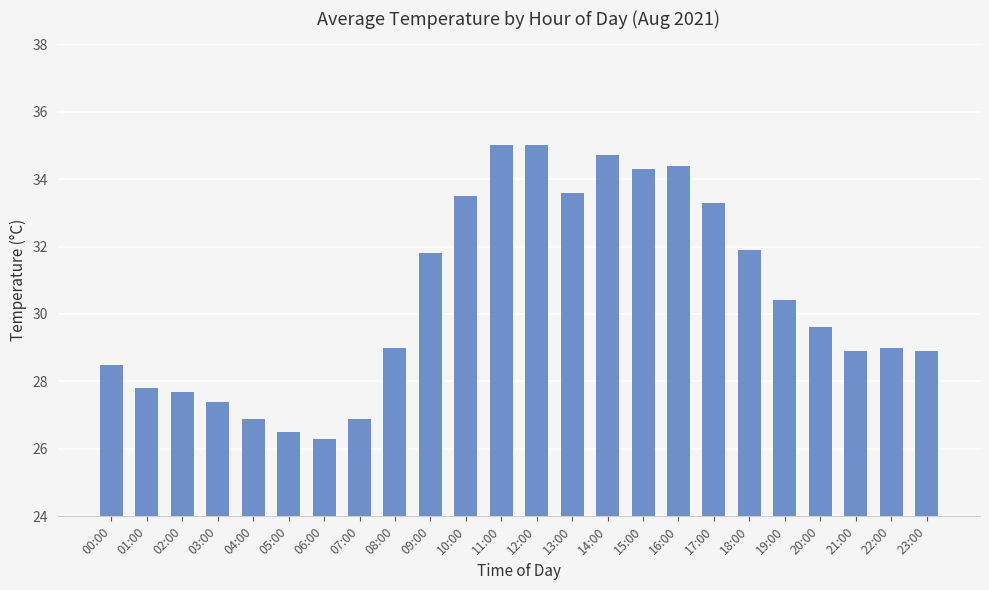

What value does the data have at 07:00?

26.9